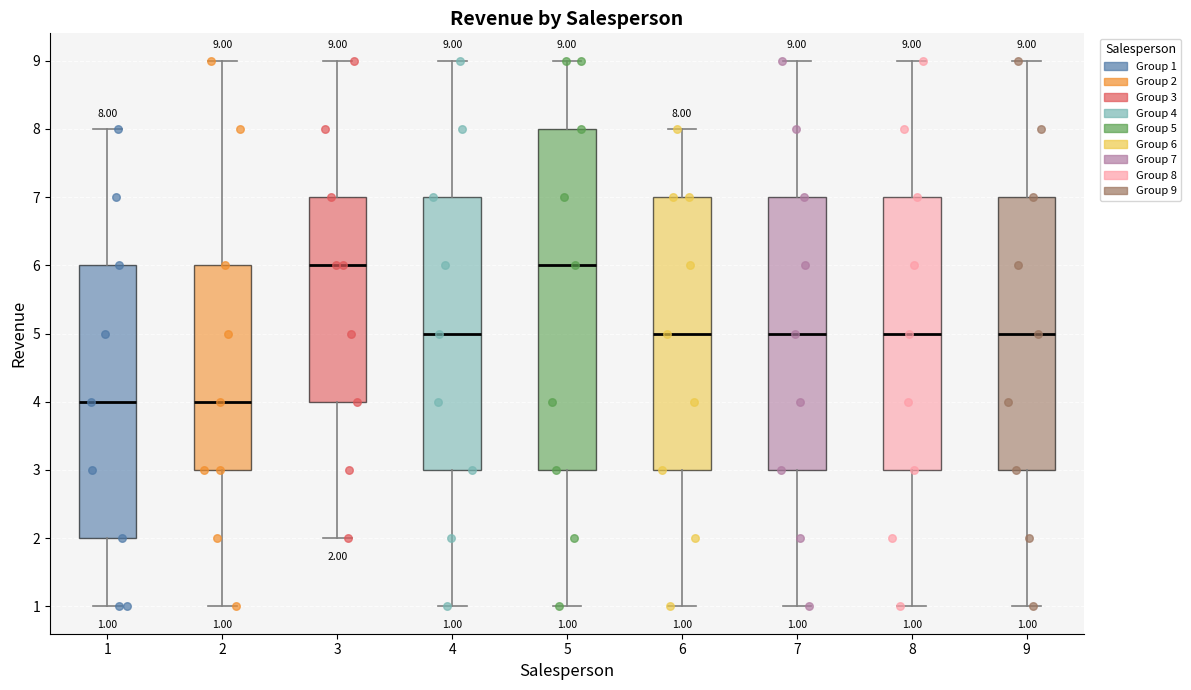

Which box is the tallest, from its lower edge to its upper edge?

5